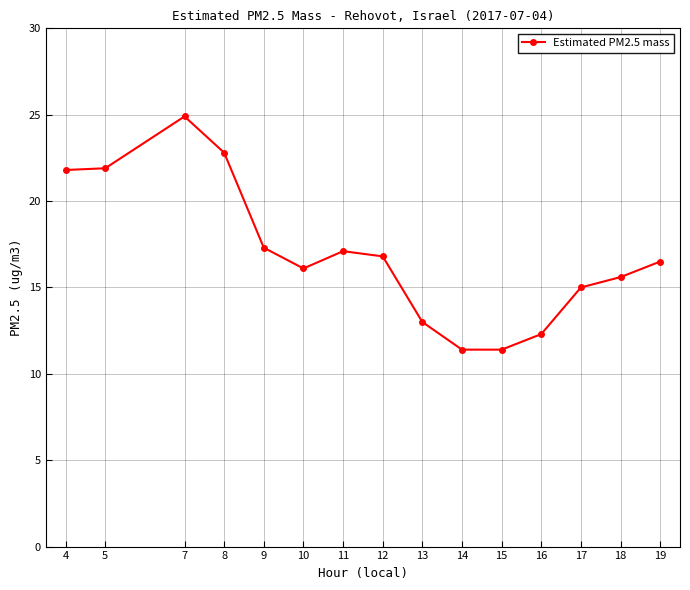

Where is the first local maximum?

7